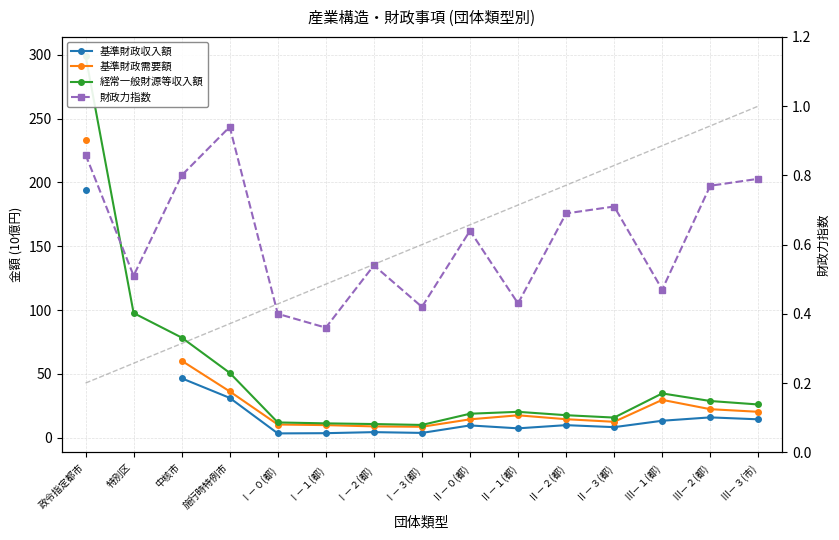

What are all the series names shown in the legend?

基準財政収入額, 基準財政需要額, 経常一般財源等収入額, 財政力指数